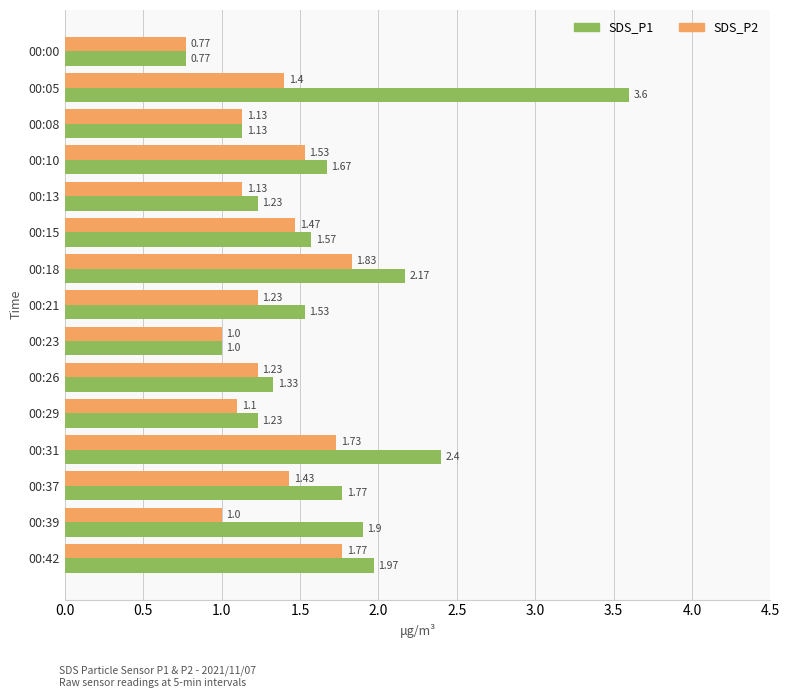

Which series has the largest range (max minus min)?

SDS_P1